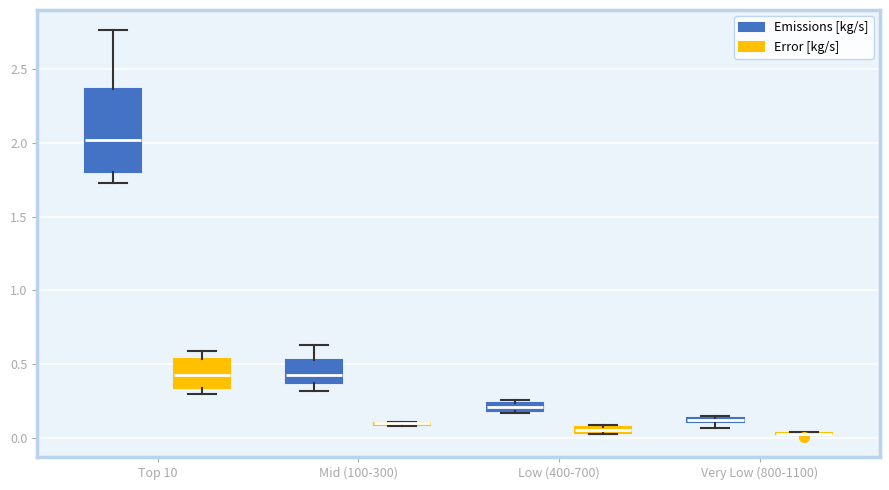

Where is the upper edge of the box for Low (400-700) (Error [kg/s]) on the y-axis? The values are not printed on the chart, so give them approximately, as read against the axis.

0.10